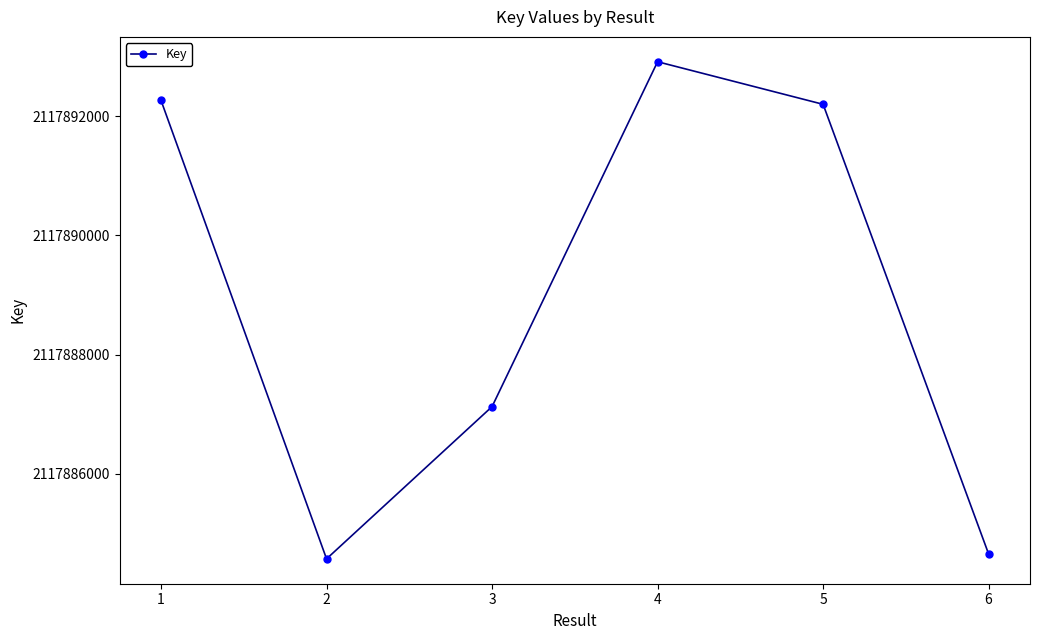

How many lines are shown in the chart?

1